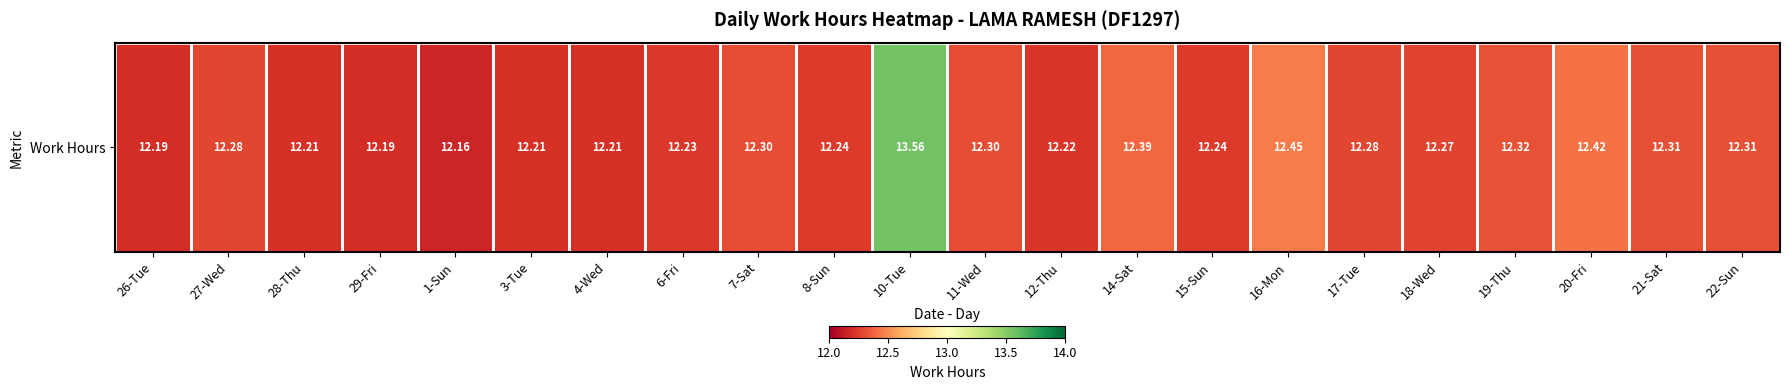

Rank the categories by value from lowest to highest.

1-Sun, 26-Tue, 29-Fri, 28-Thu, 3-Tue, 4-Wed, 12-Thu, 6-Fri, 8-Sun, 15-Sun, 18-Wed, 27-Wed, 17-Tue, 7-Sat, 11-Wed, 21-Sat, 22-Sun, 19-Thu, 14-Sat, 20-Fri, 16-Mon, 10-Tue